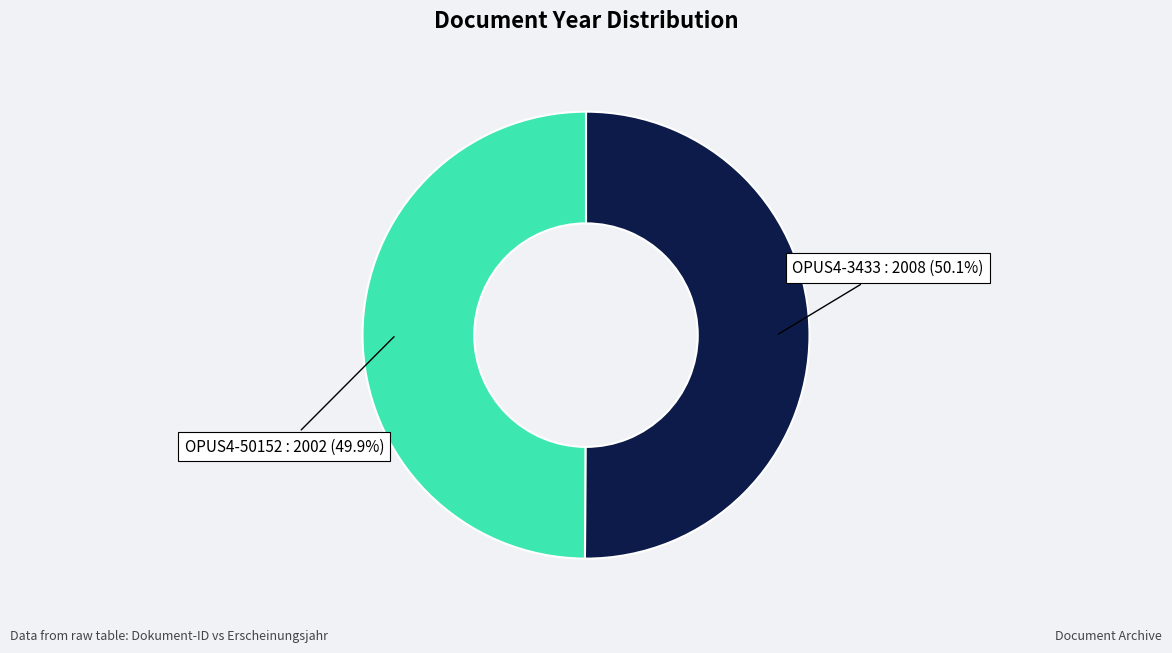

Is there a majority slice in this chart?

Yes